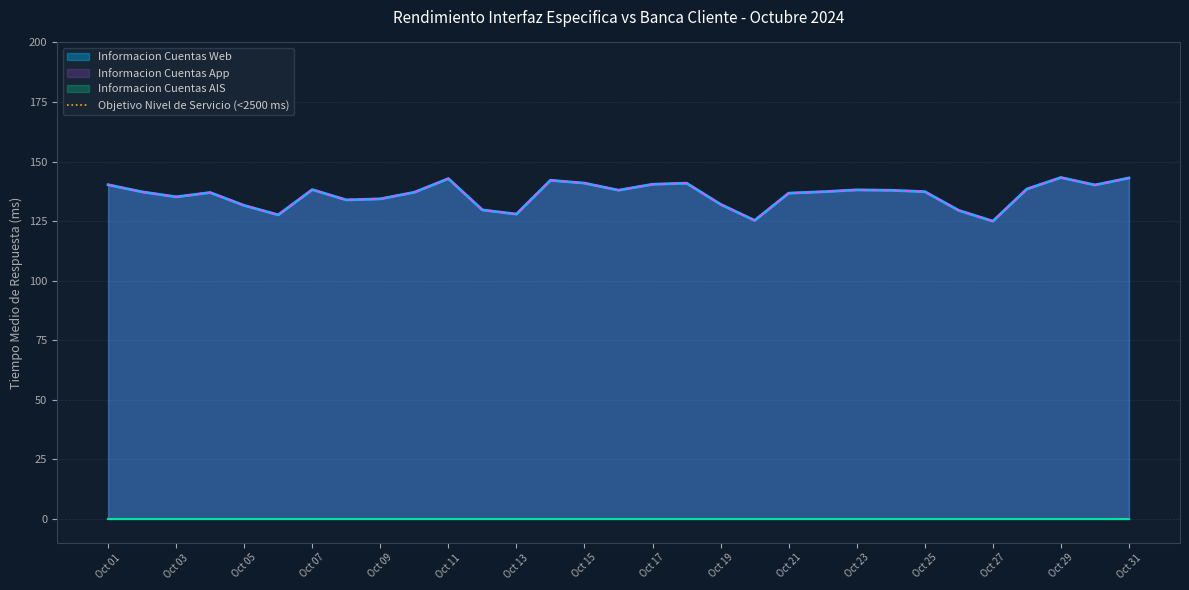

Between 31 and 04, which is larger?

31